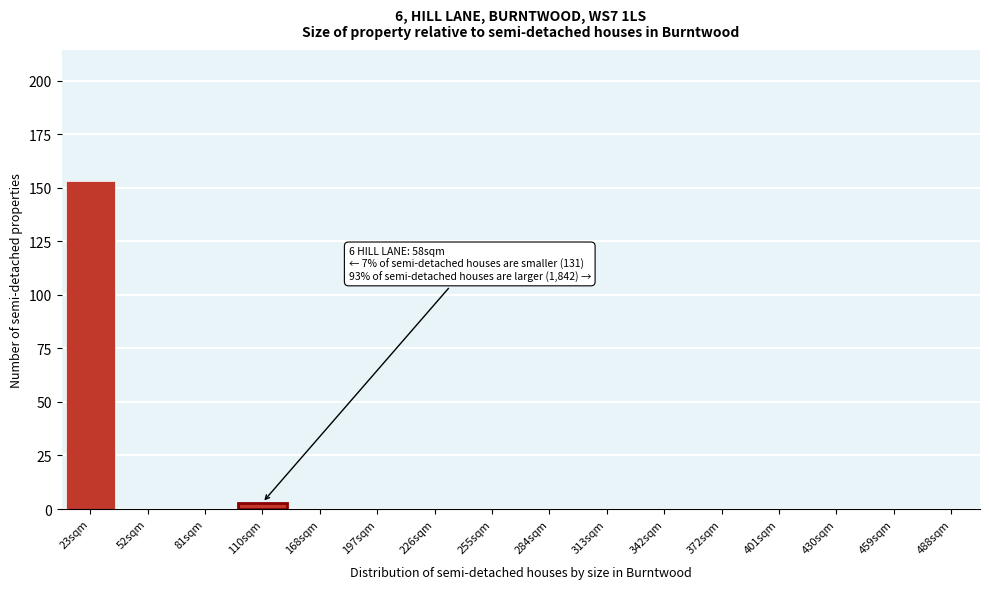

Reading left to right, list all the values displayed in this chart.

23sqm=153	52sqm=0	81sqm=0	110sqm=3	168sqm=0	197sqm=0	226sqm=0	255sqm=0	284sqm=0	313sqm=0	342sqm=0	372sqm=0	401sqm=0	430sqm=0	459sqm=0	488sqm=0